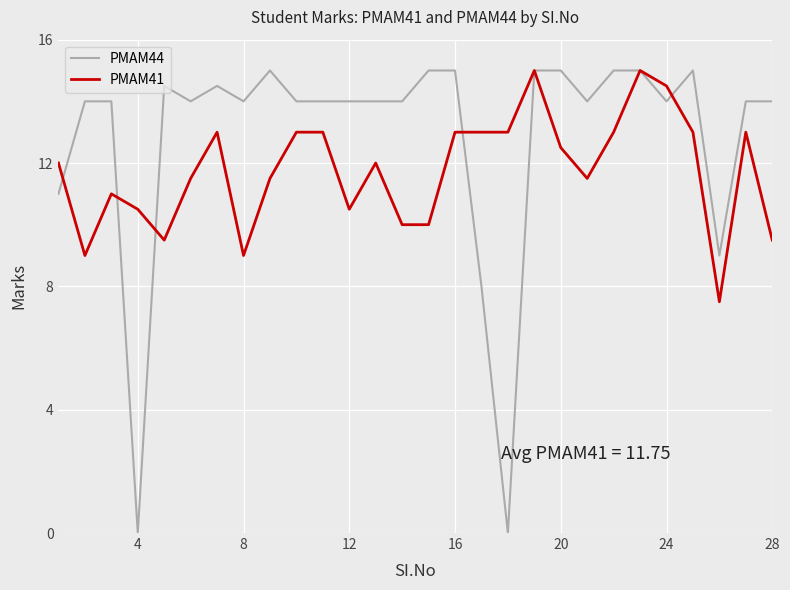

Which series has the widest spread of values?

PMAM44